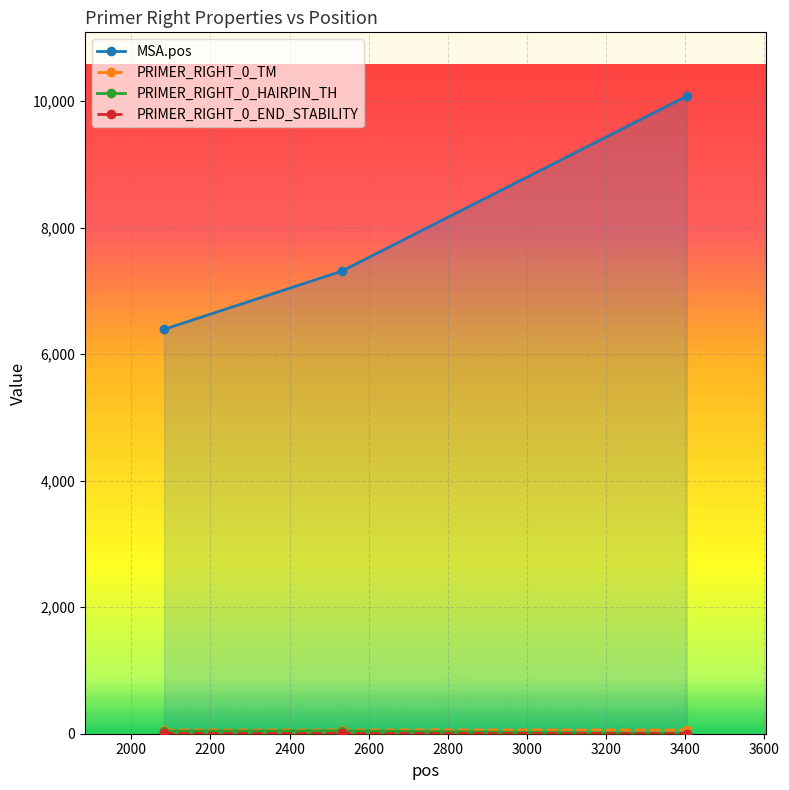

How many lines are shown in the chart?

4